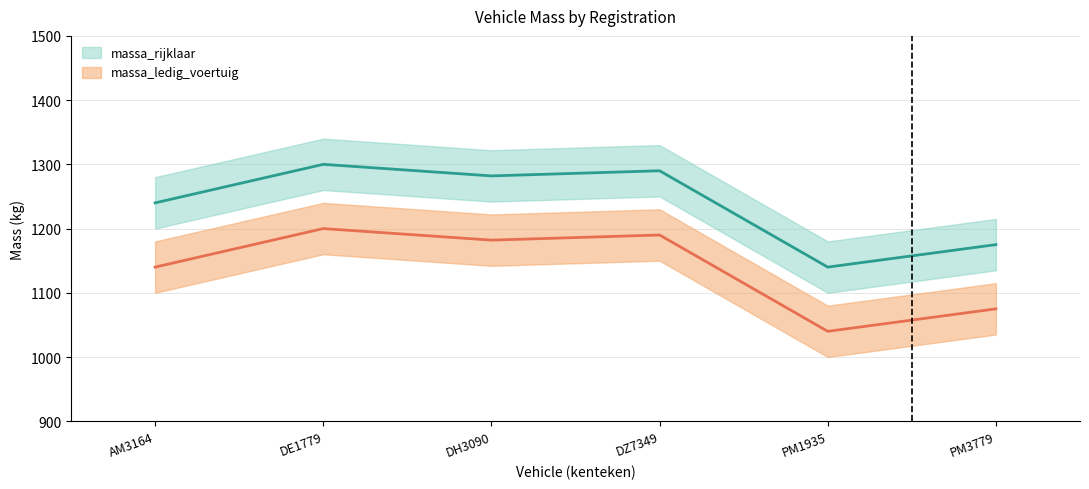

Does the chart have visible grid lines?

Yes